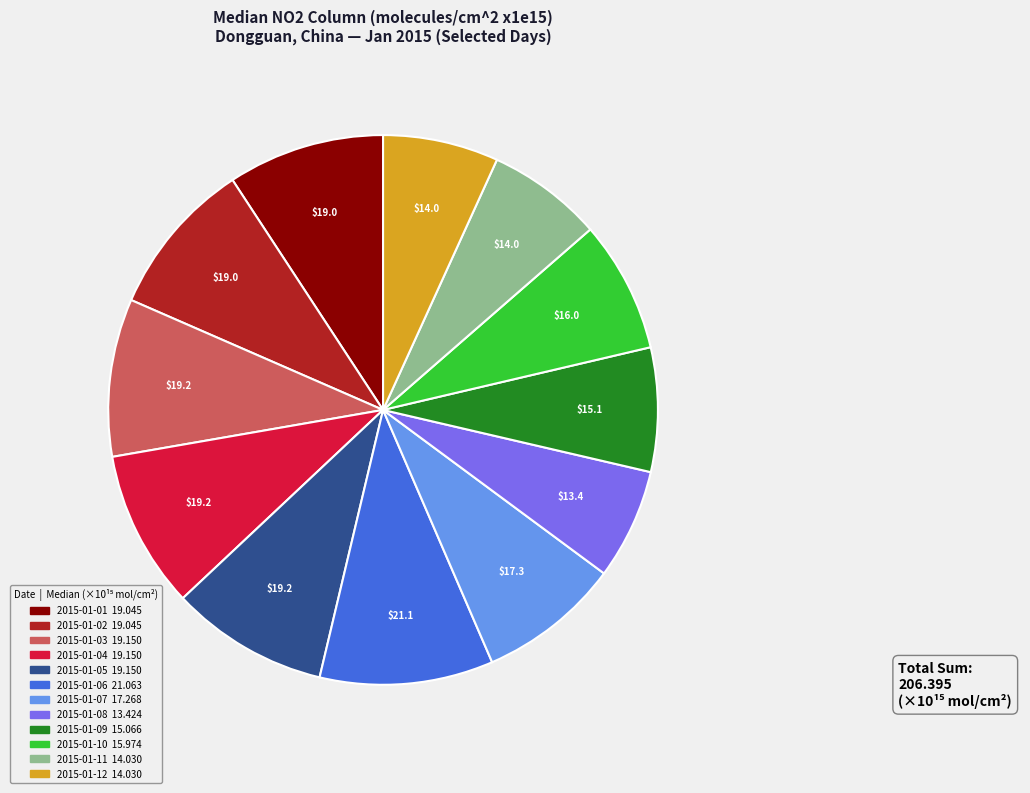

Is 2015-01-07 the majority of the pie?

No